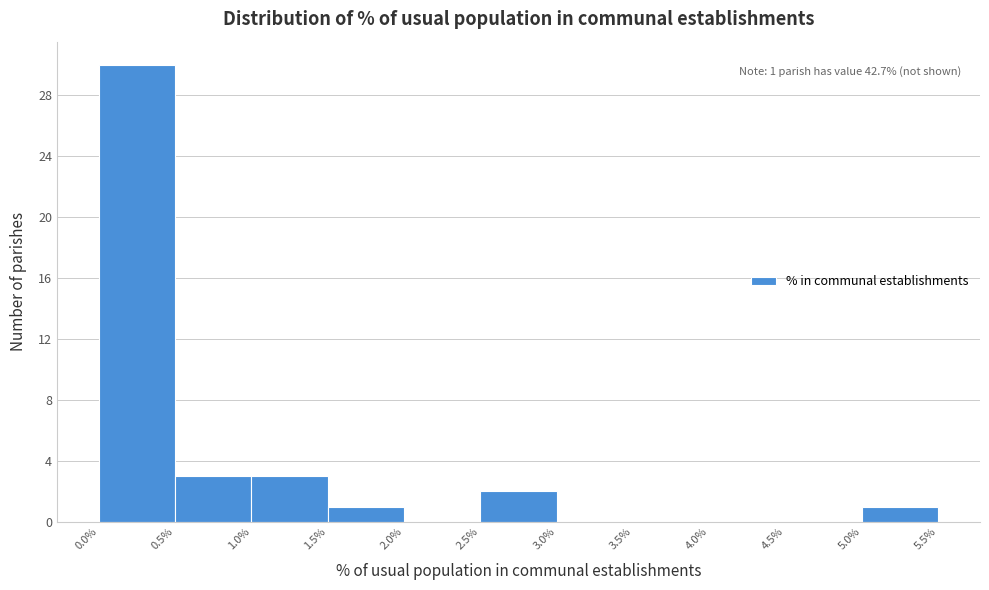

Over which range of the x-axis is the bar tallest?

0.0% to 0.5%